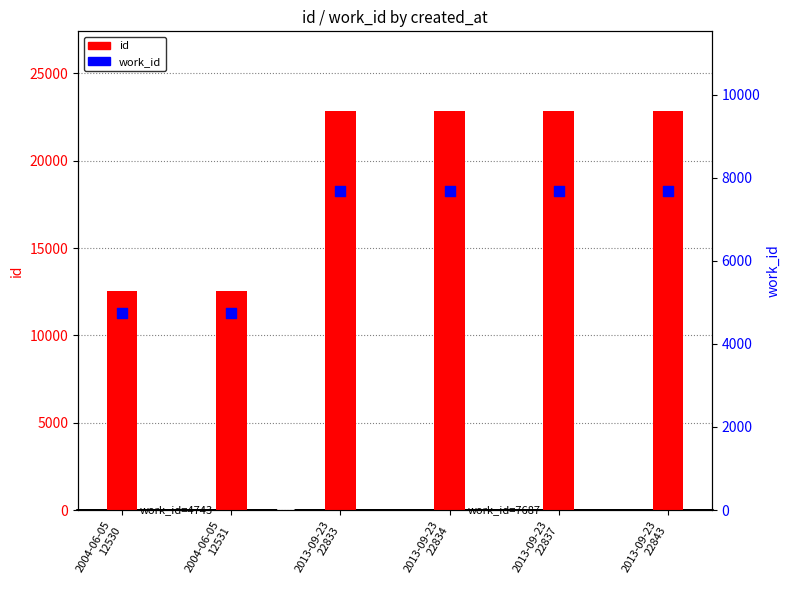

At which category is the sum across all series the highest?

2013-09-23
22843